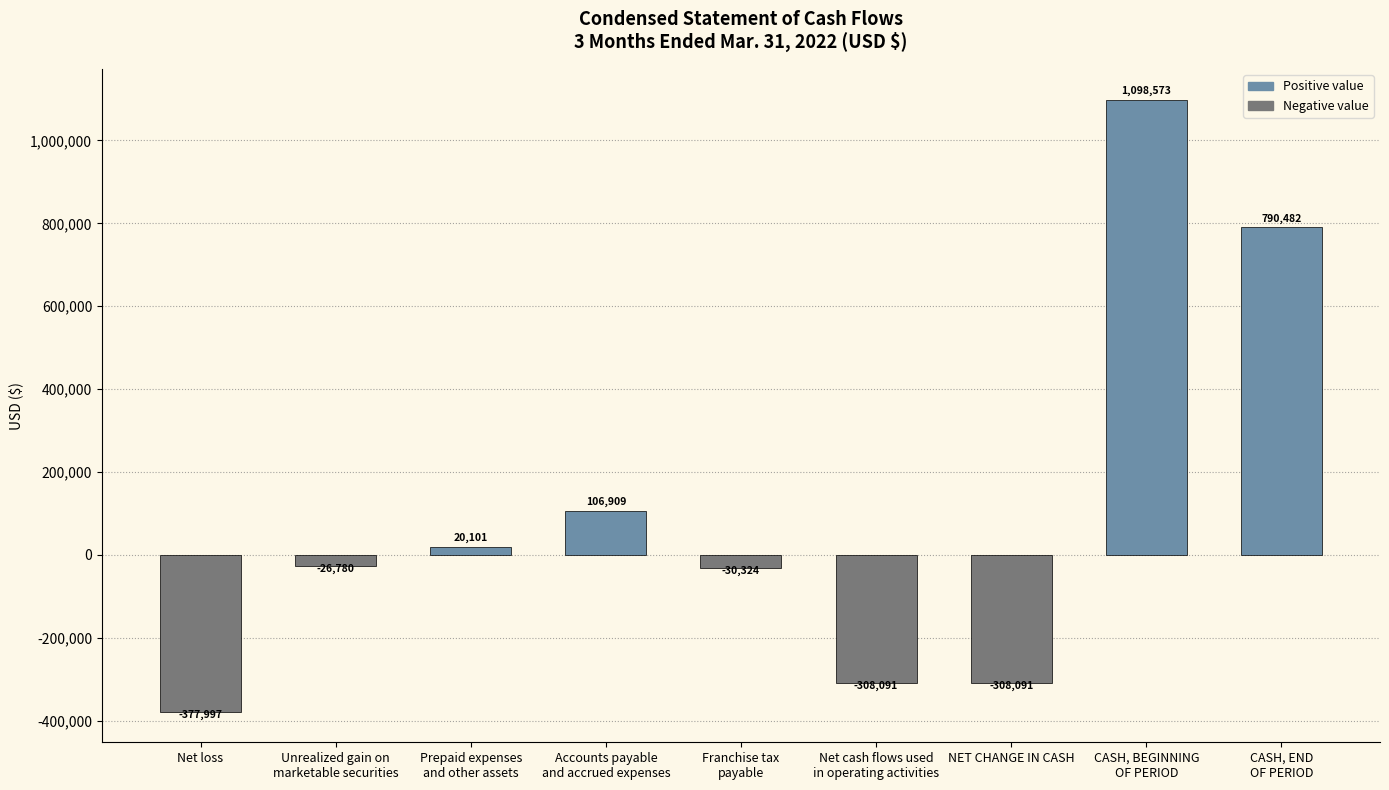

Reading right to left, extract all data points from this chart.

790482	1098573	-308091	-308091	-30324	106909	20101	-26780	-377997